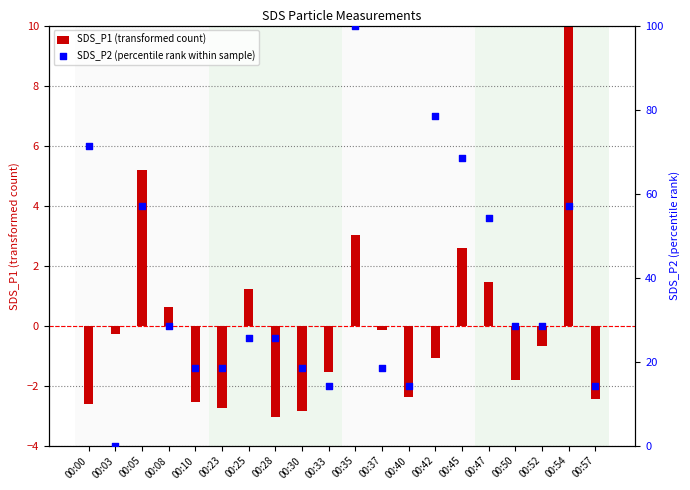

At which category is the sum across all series the highest?

00:35